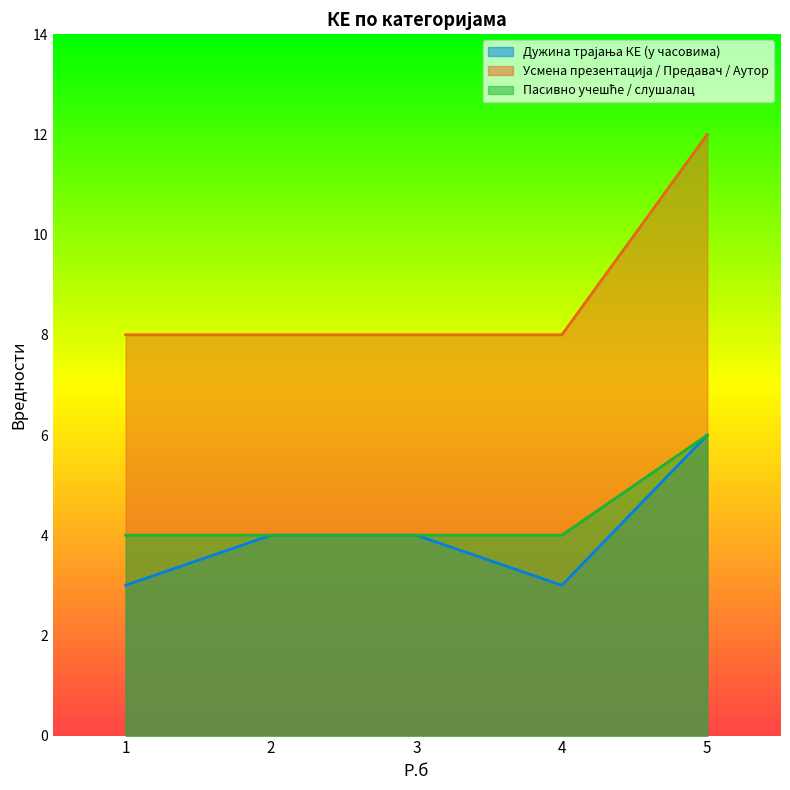

At how many categories does at least one series exceed 10?

1